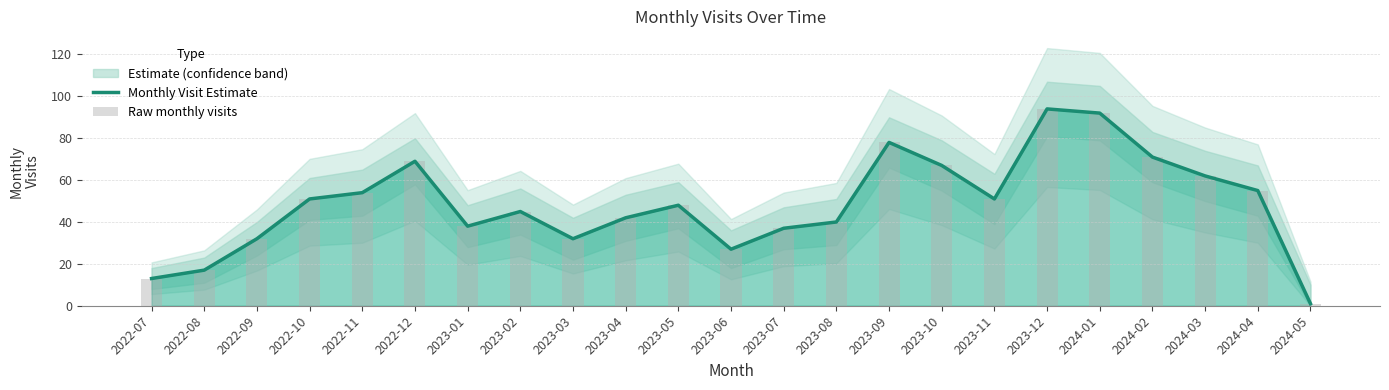

Read the Raw monthly visits value at 2023-04.

42